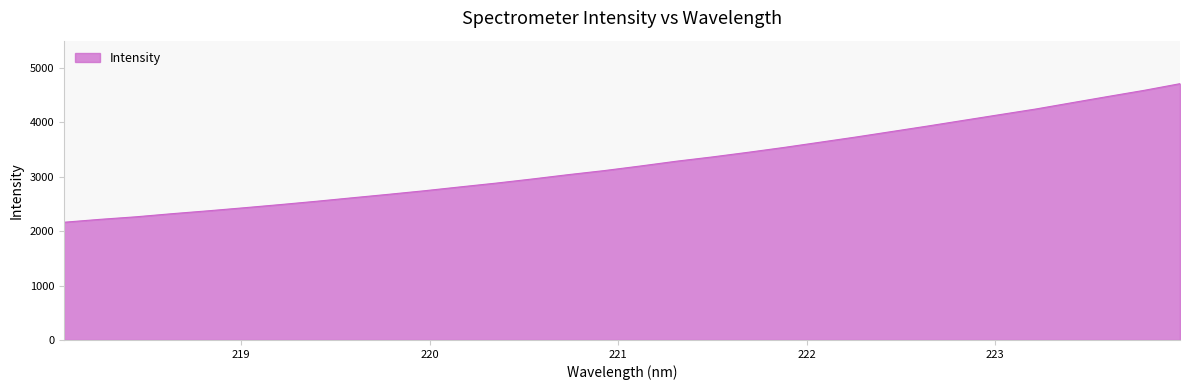

What is the maximum value shown in the chart?

4709.8